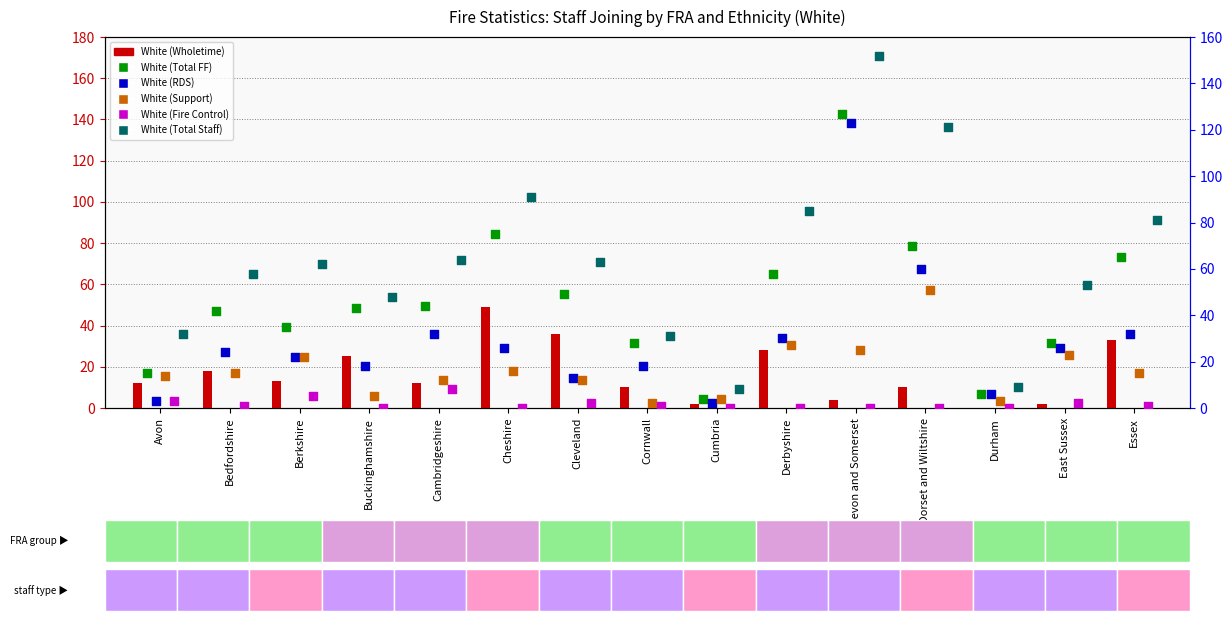

Which series has the largest total across all categories?

White (Total Staff)